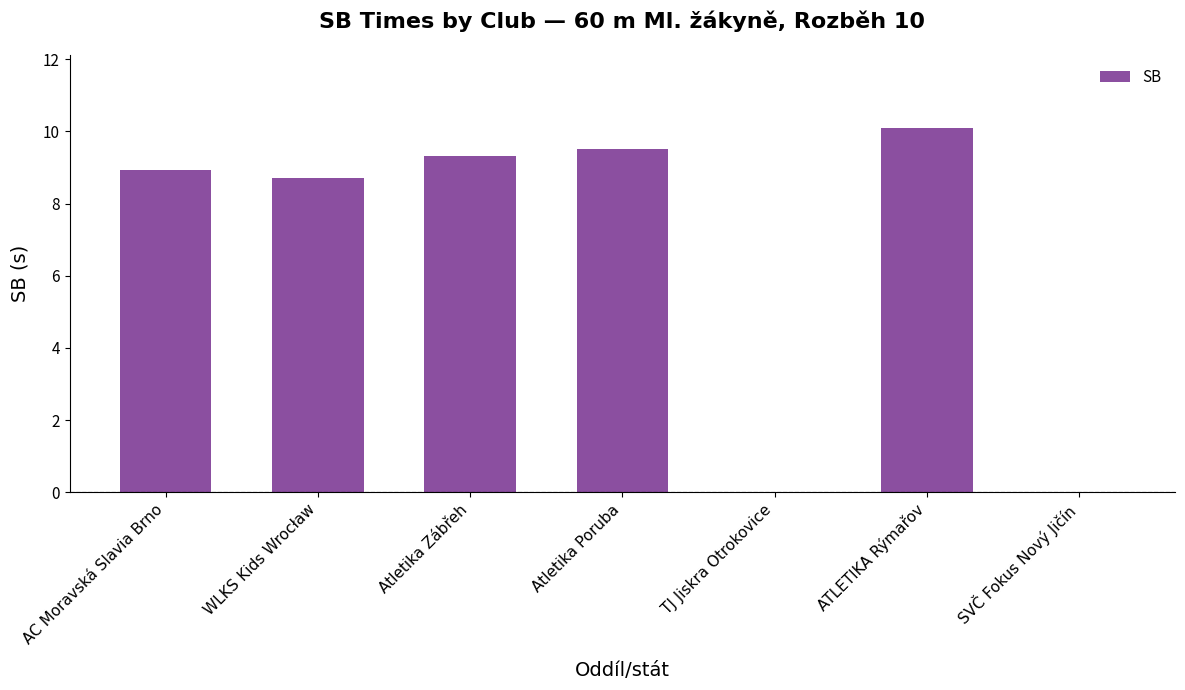

What is the maximum value shown in the chart?

10.1